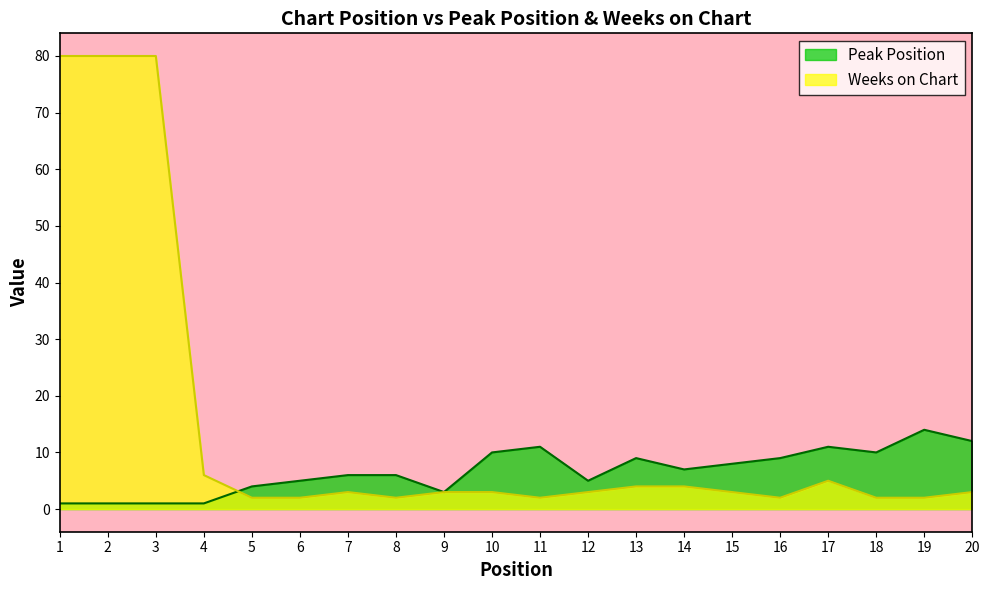

How many times do Peak Position and Weeks on Chart cross each other?

1